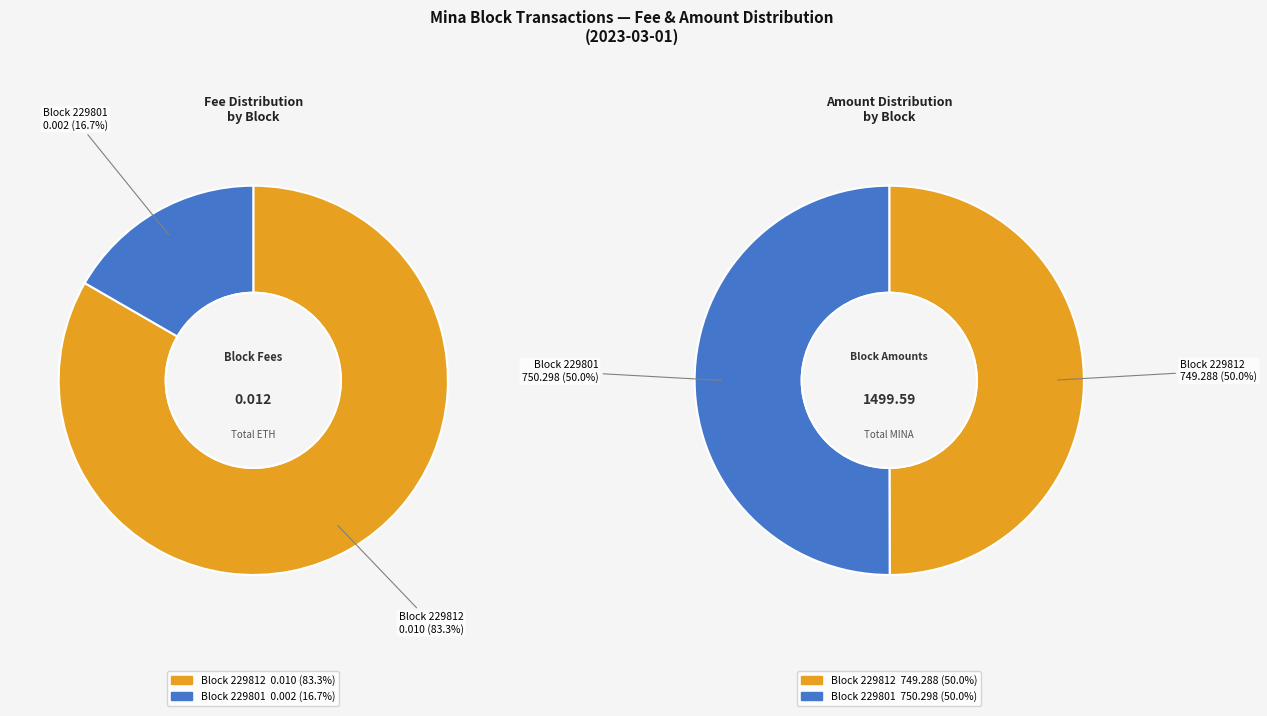

To the nearest percent, what is the difference between the 229801 and 229812 slice percentages?

67%